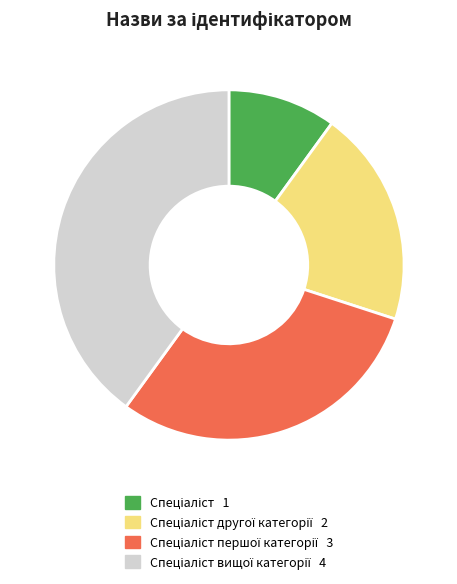

Is there any slice that represents more than half of the pie?

No